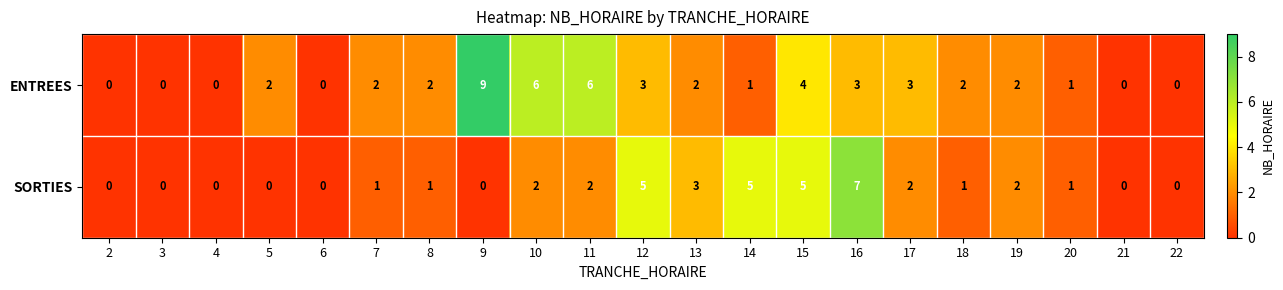

True or false: SORTIES has a value of 0 at 18.

False